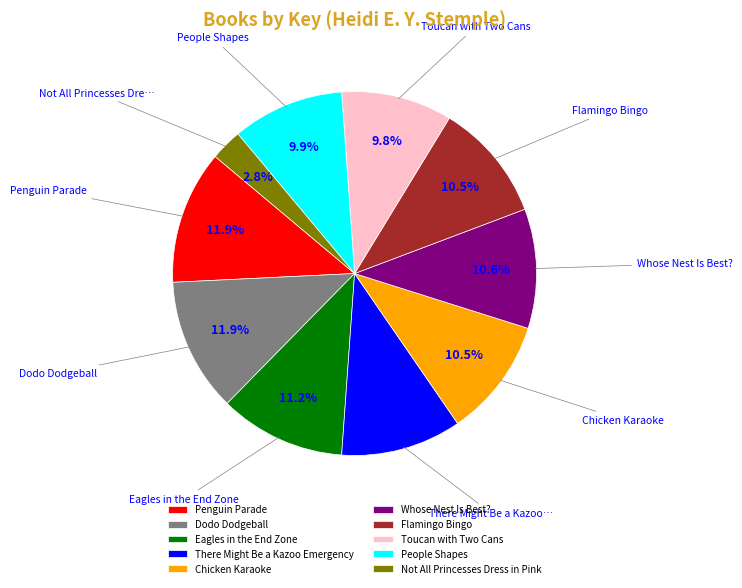

What percentage is the Toucan with Two Cans slice, to the nearest percent?

10%